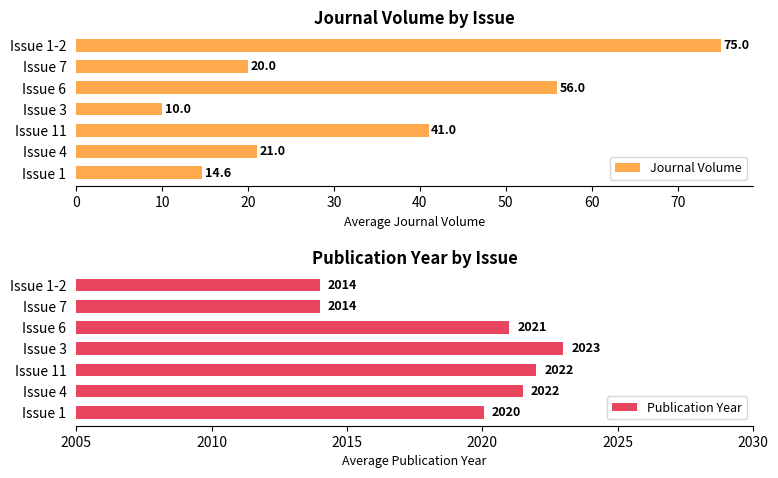

What is the difference between the maximum and minimum values in the Publication Year series?

9.0